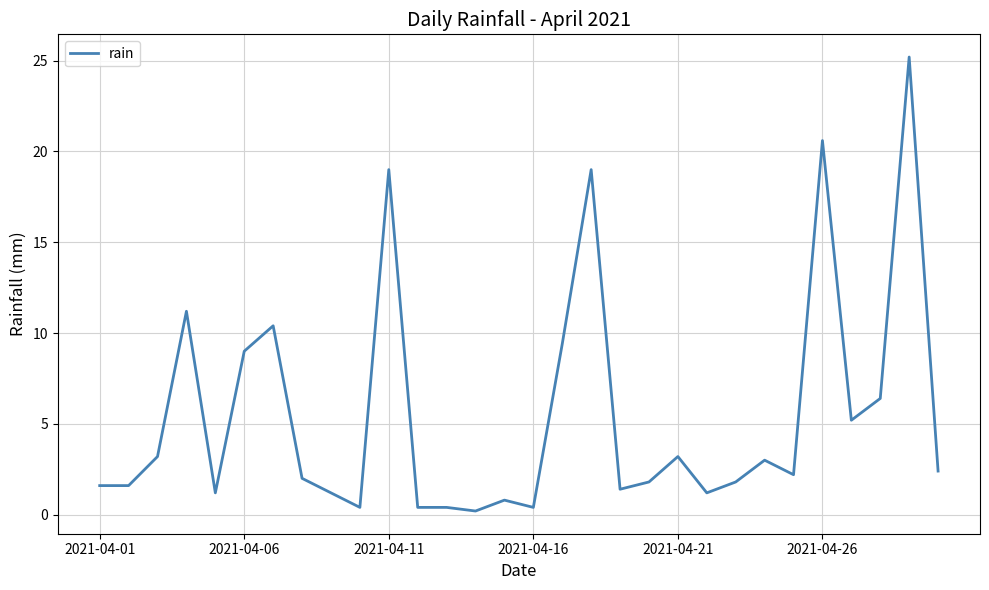

What is the greatest value displayed?

25.2